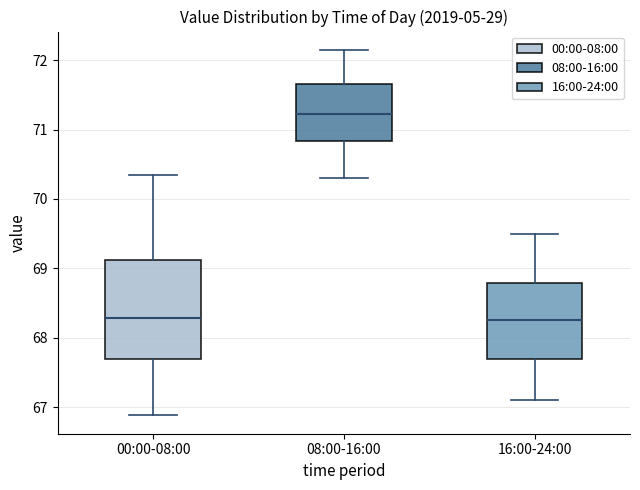

Which box has the highest median line?

08:00-16:00